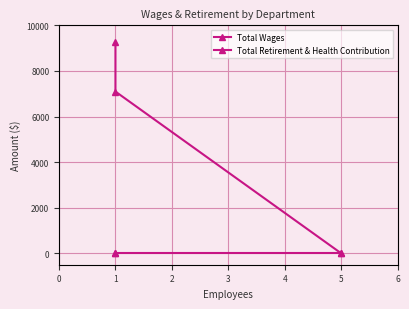

List the series in order of their peak value, highest first.

Total Wages, Total Retirement & Health Contribution